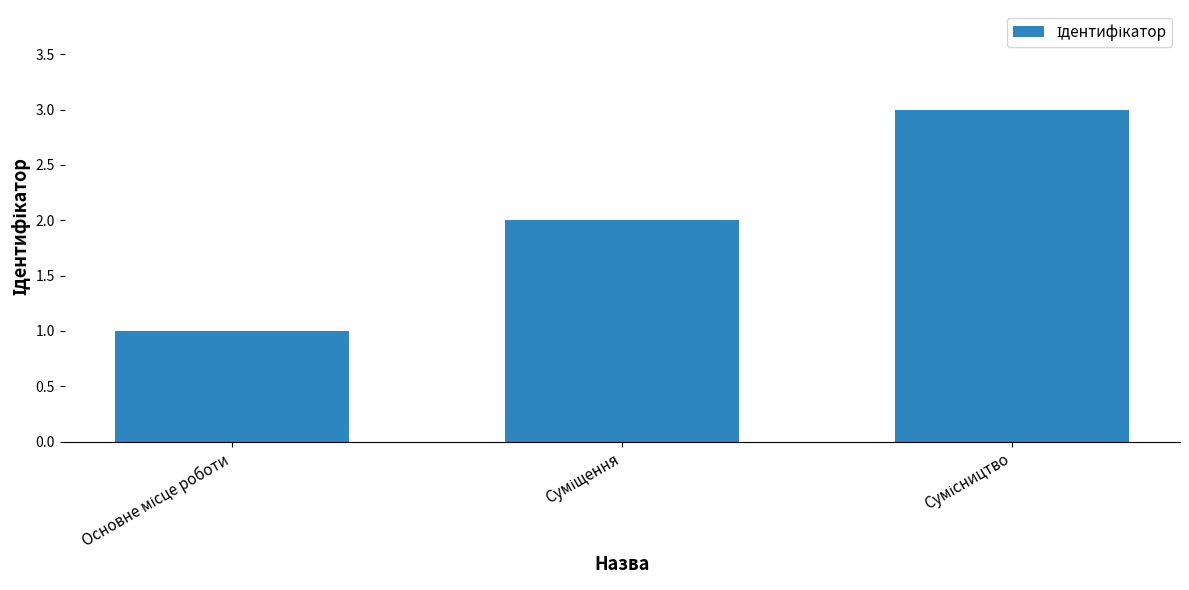

What is the minimum value shown in the chart?

1